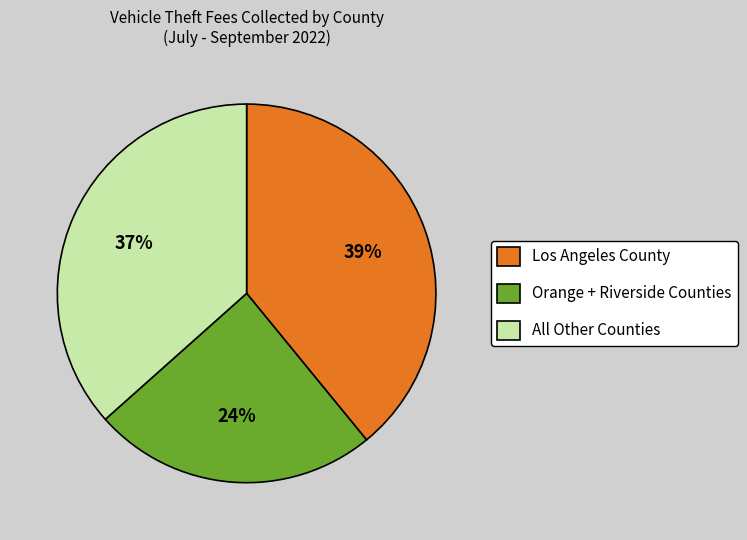

To the nearest percent, what is the combined percentage of Los Angeles County and All Other Counties?

76%